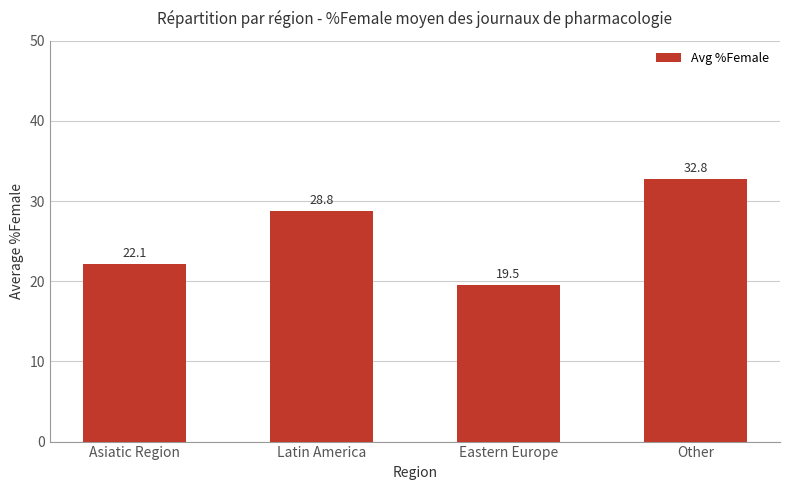

How many values are below 28?

2